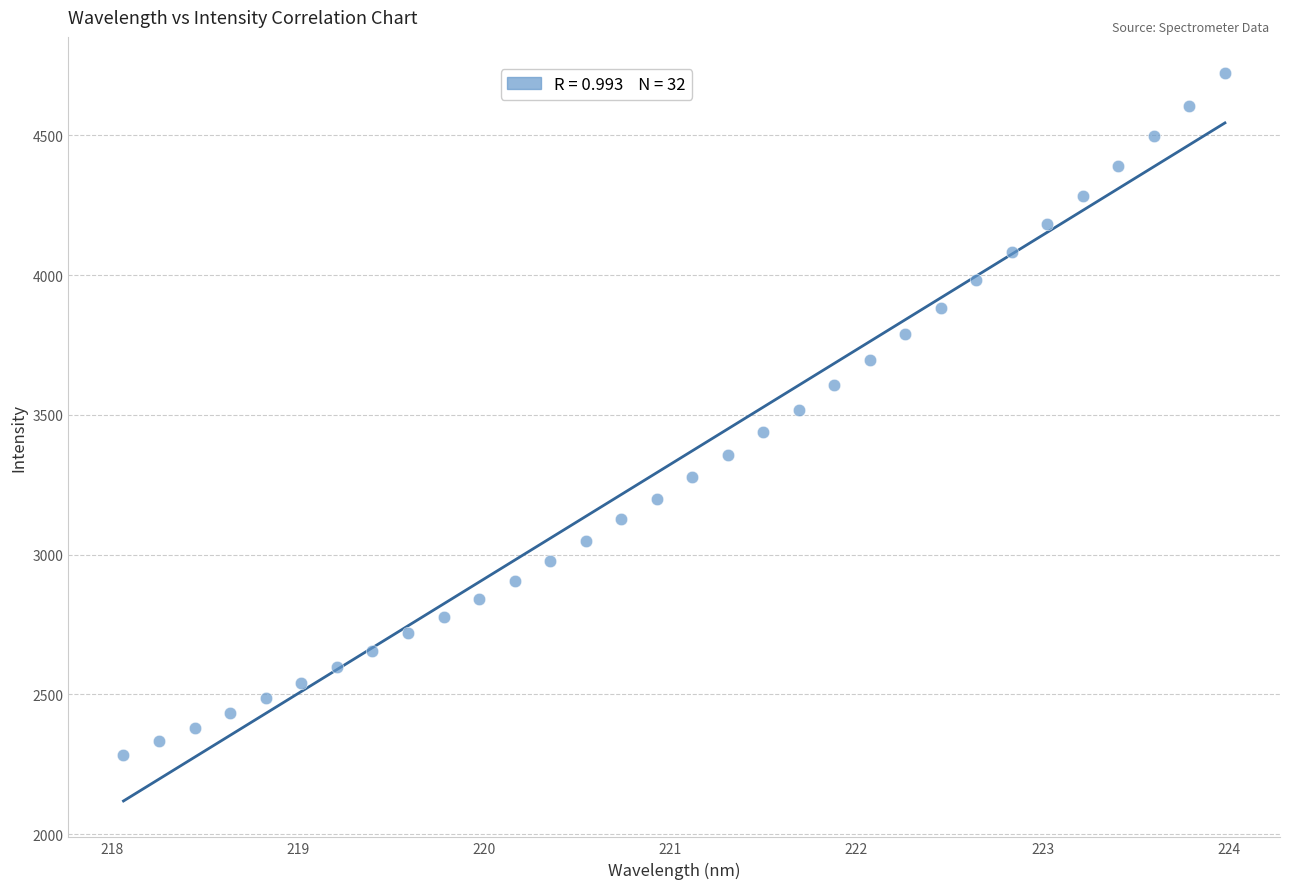

What is the range of Y values (max minus min)?

2439.4